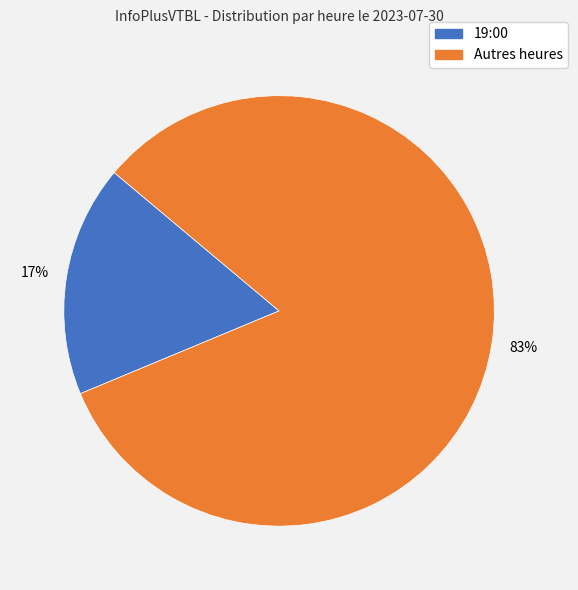

To the nearest percent, what is the average slice percentage?

50%